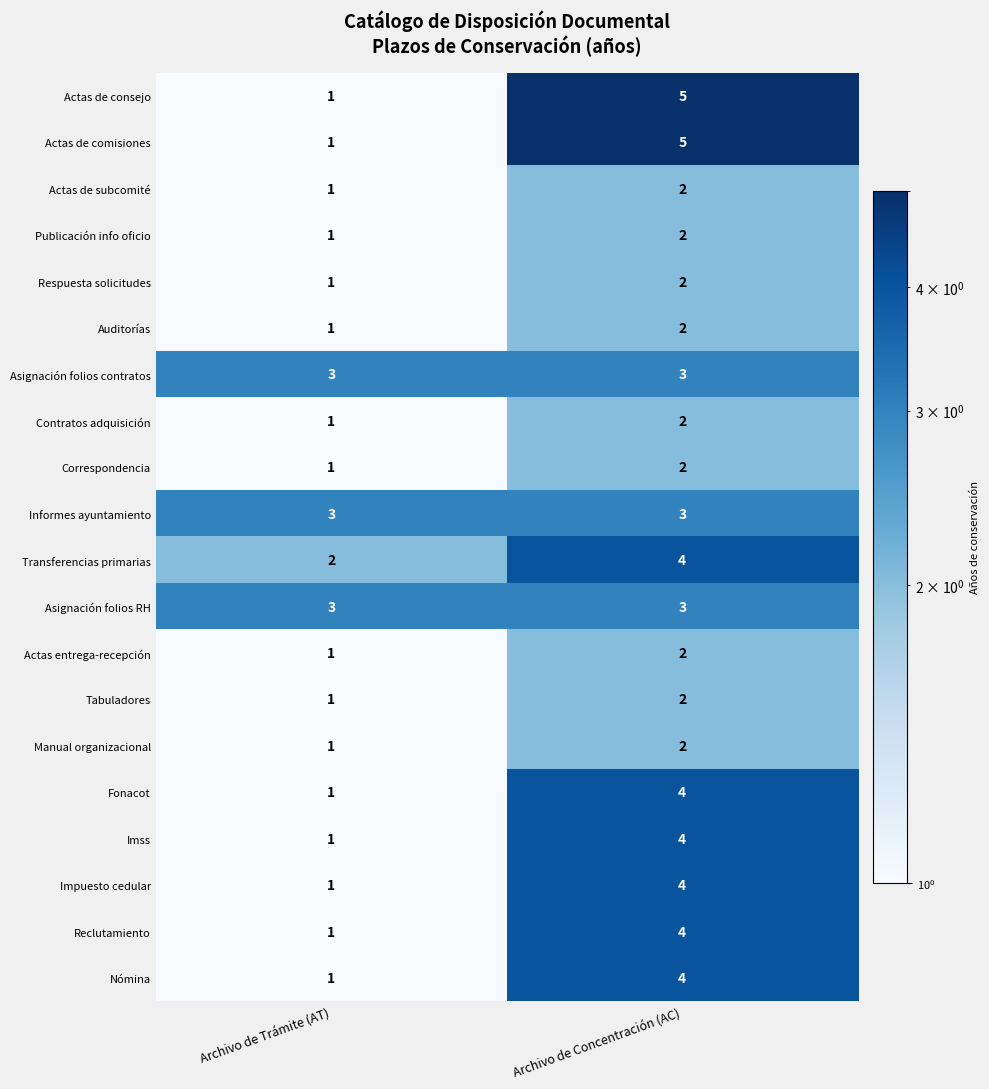

True or false: Actas de comisiones has a value of 5 at Archivo de Concentración (AC).

True